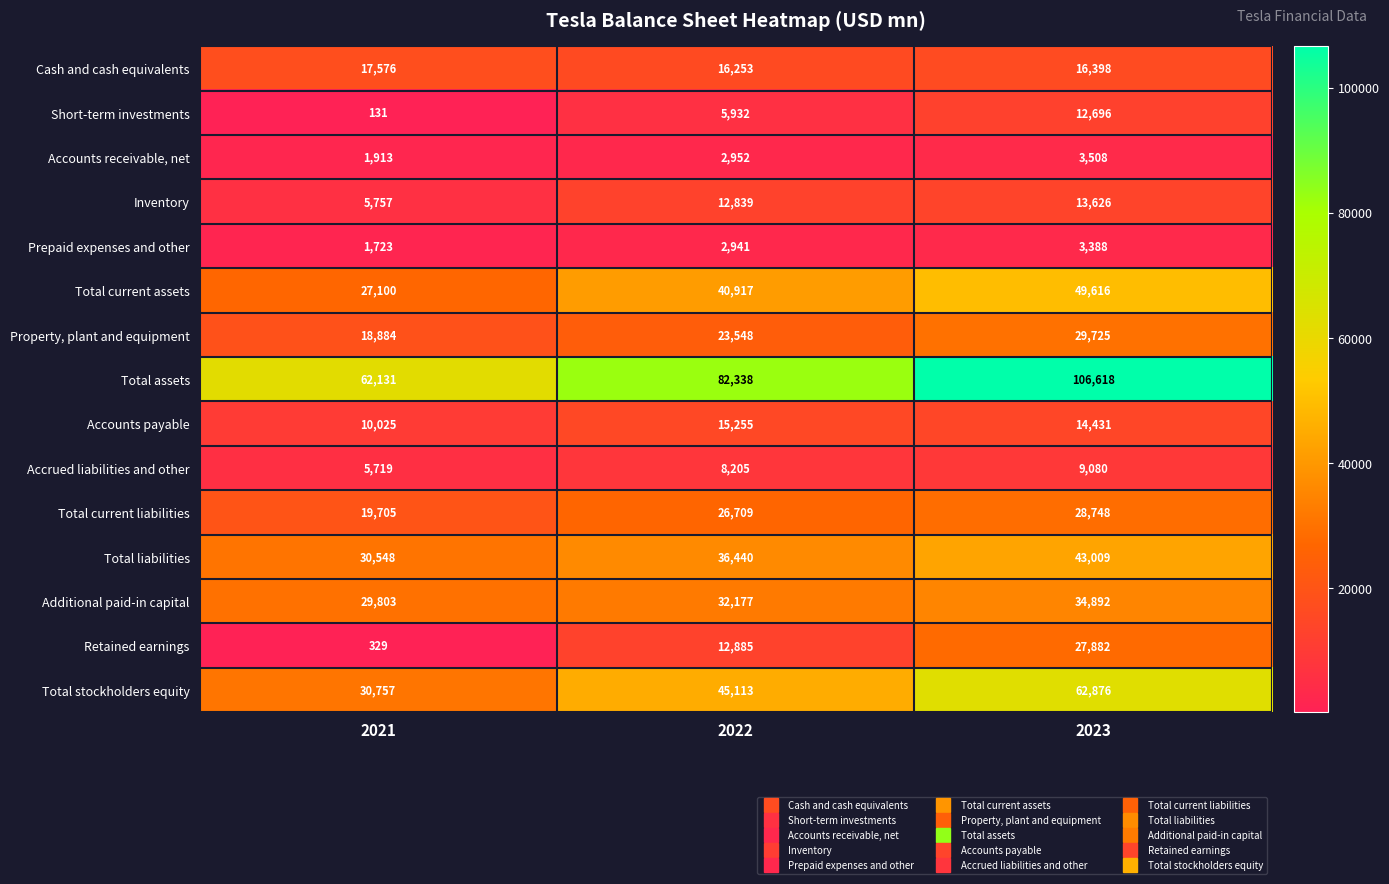

What is the maximum value shown in the chart?

106618